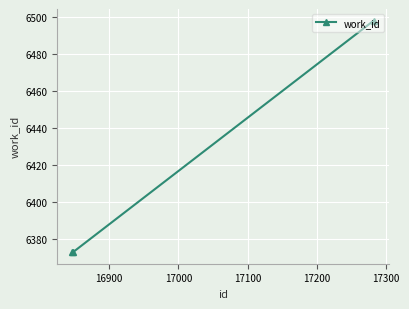

Is this an area chart (filled region under the line)?

No